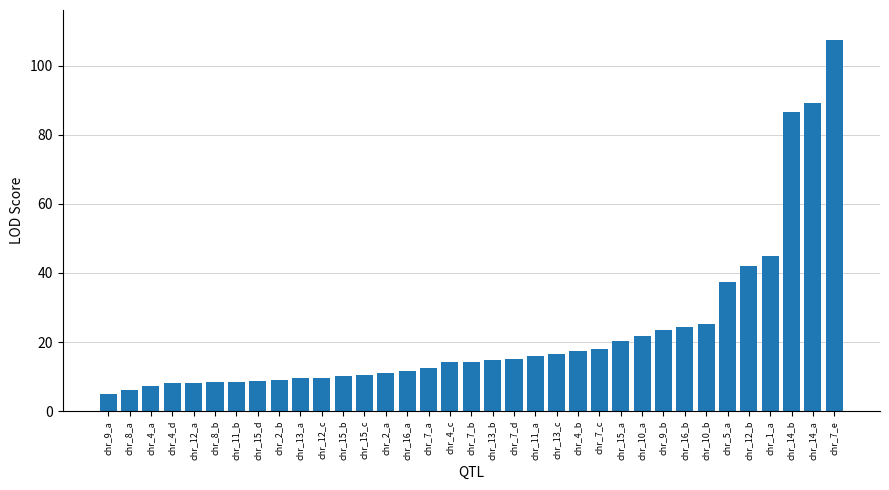

What position from the left is chr_7_d?

20